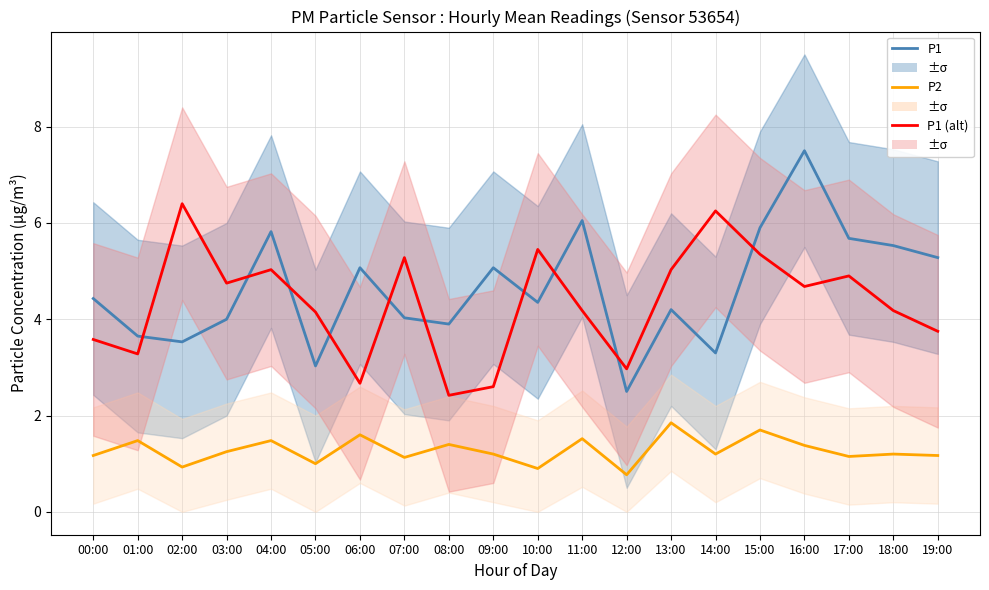

Which label corresponds to the smallest value in the chart?

12:00